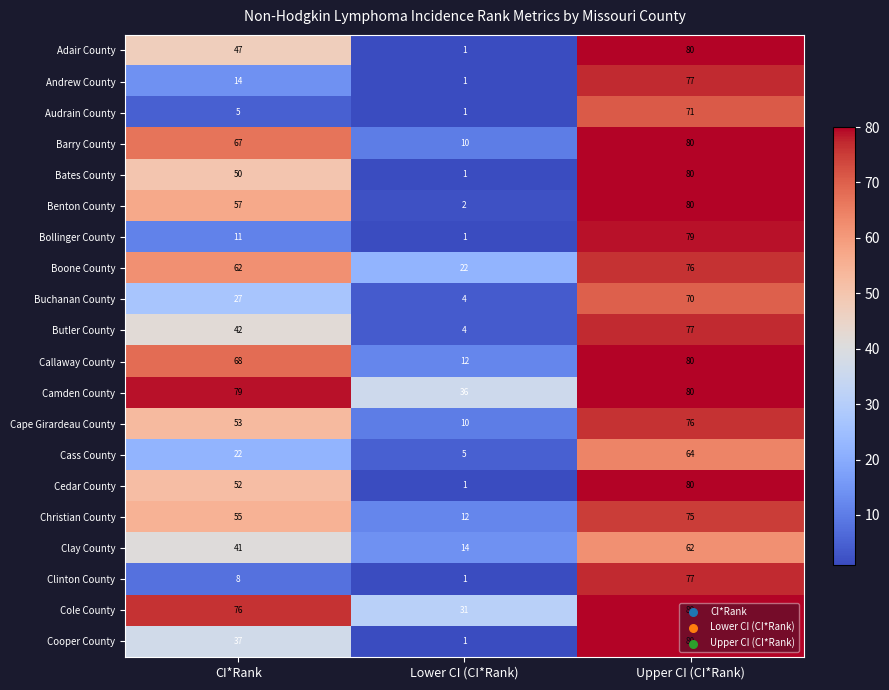

What is the sum of the Barry County values at CI*Rank and Upper CI (CI*Rank)?

147